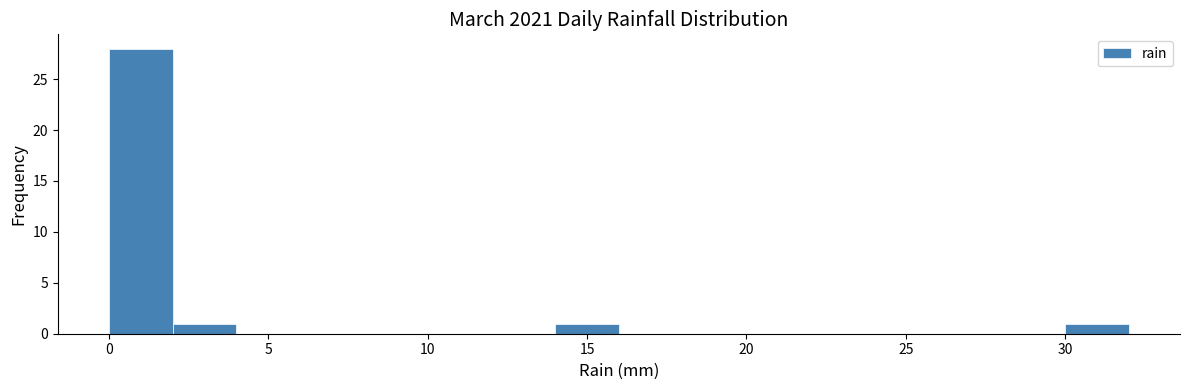

How tall is the bar that spans 14 to 16 on the x-axis? The values are not printed on the chart, so give them approximately, as read against the axis.

1